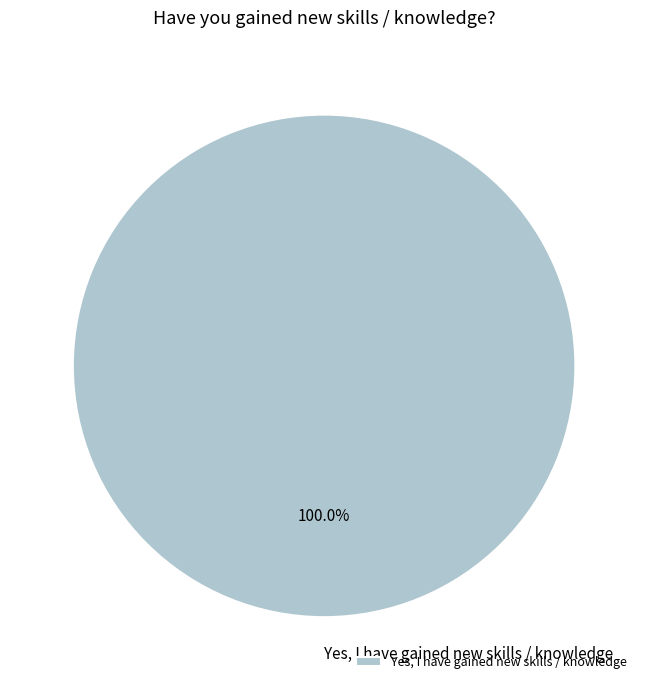

How many segments does this pie chart have?

1